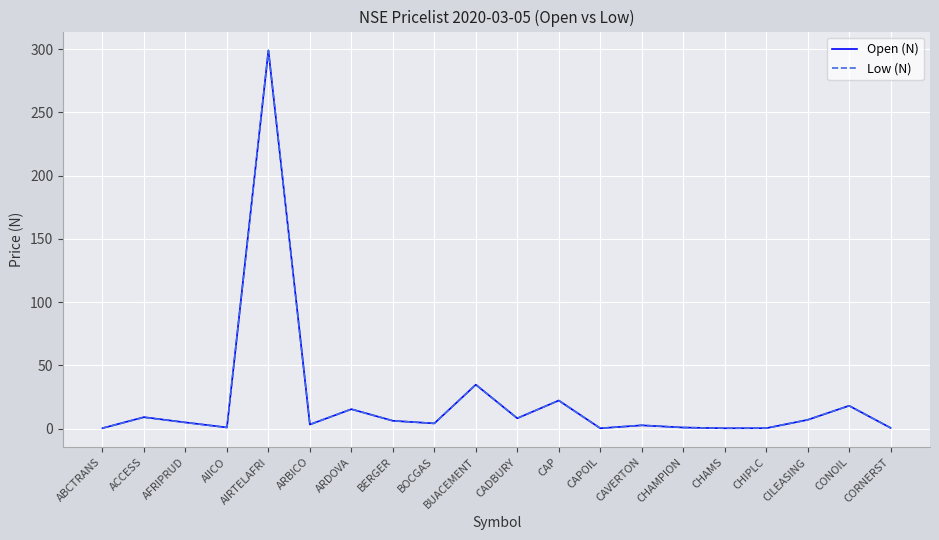

True or false: Low (N) has a value of 34.8 at BUACEMENT.

True